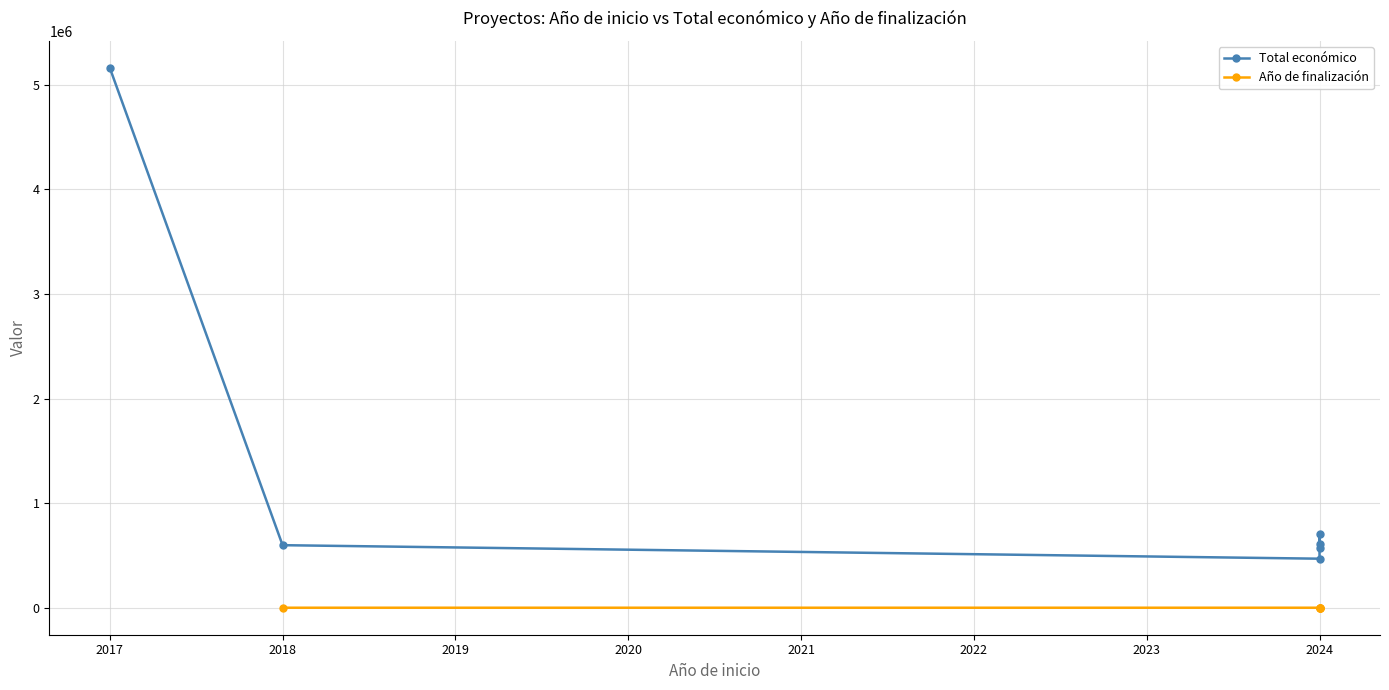

True or false: Año de finalización has more than 0 points higher than both neighbors.

False